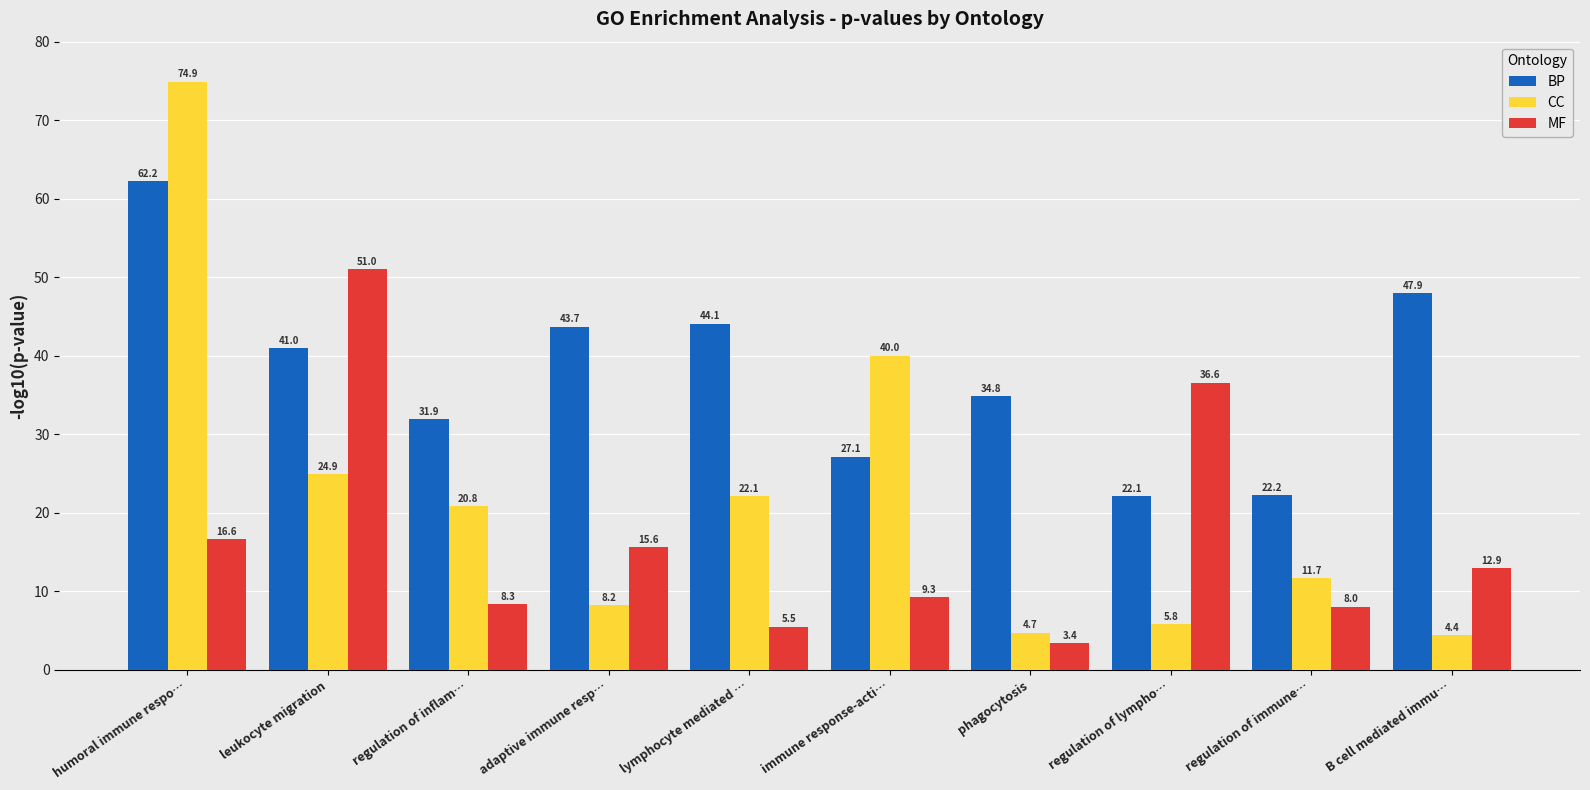

List the series in order of their peak value, highest first.

CC, BP, MF